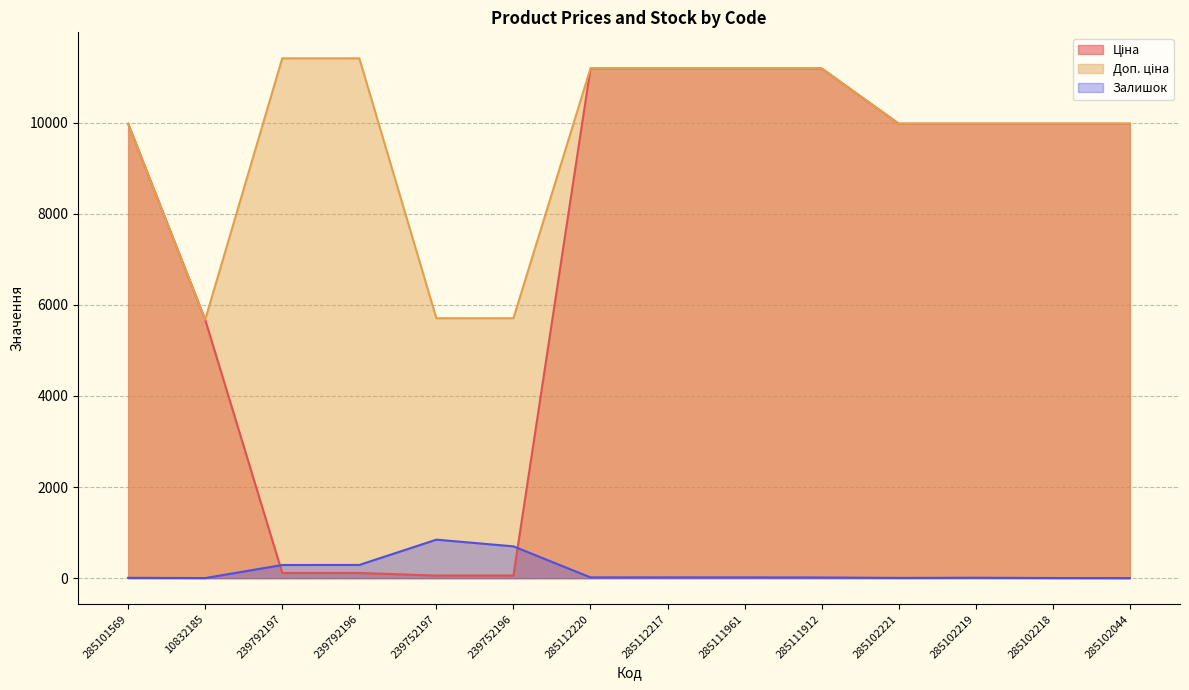

What is the average value of the Ціна series?

7188.8